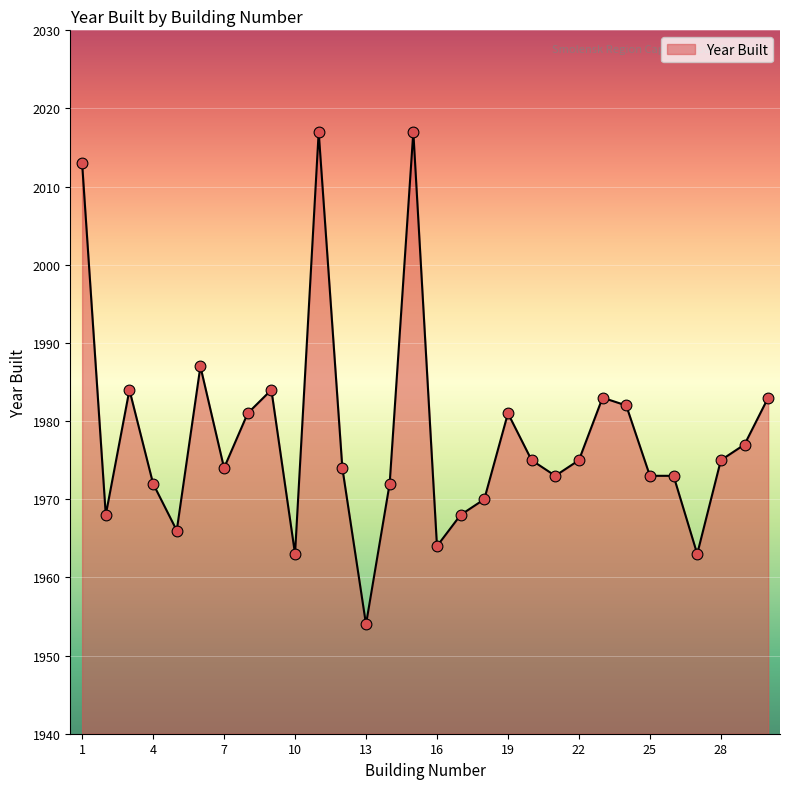

What is the minimum value shown in the chart?

1954